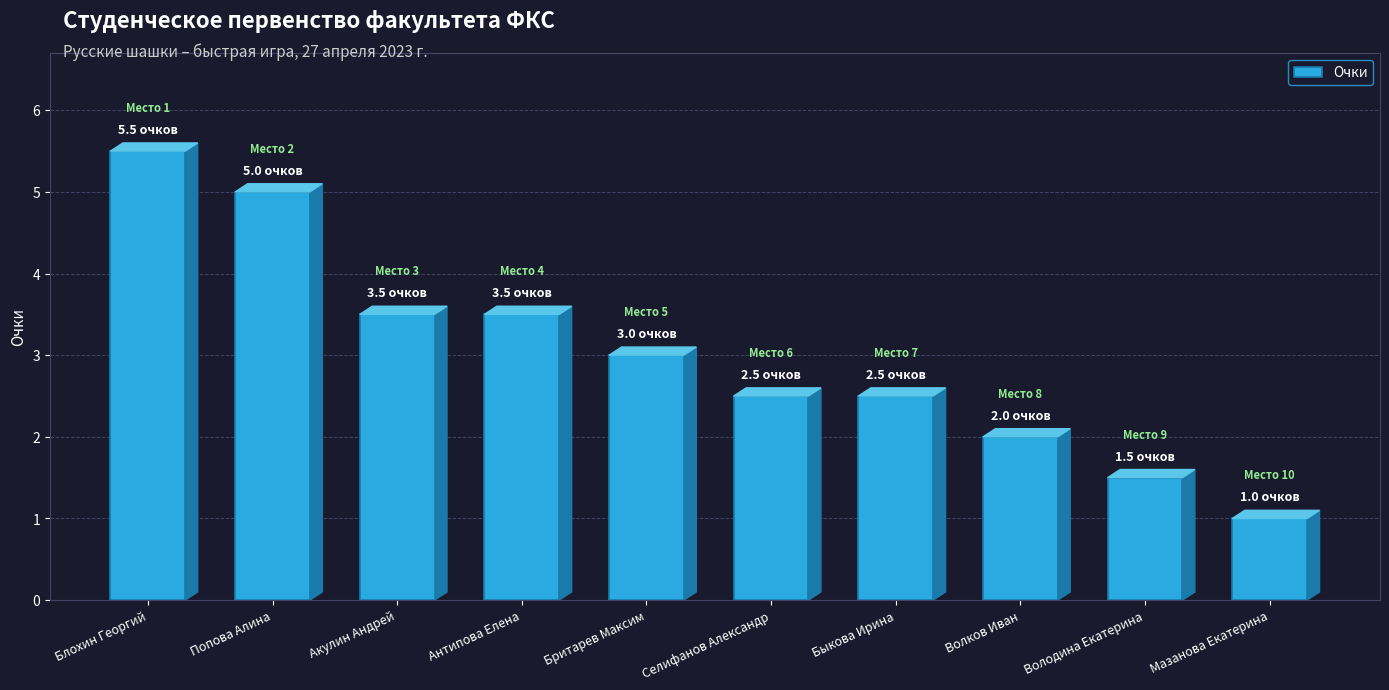

What is the value of the 6th bar from the left?

2.5